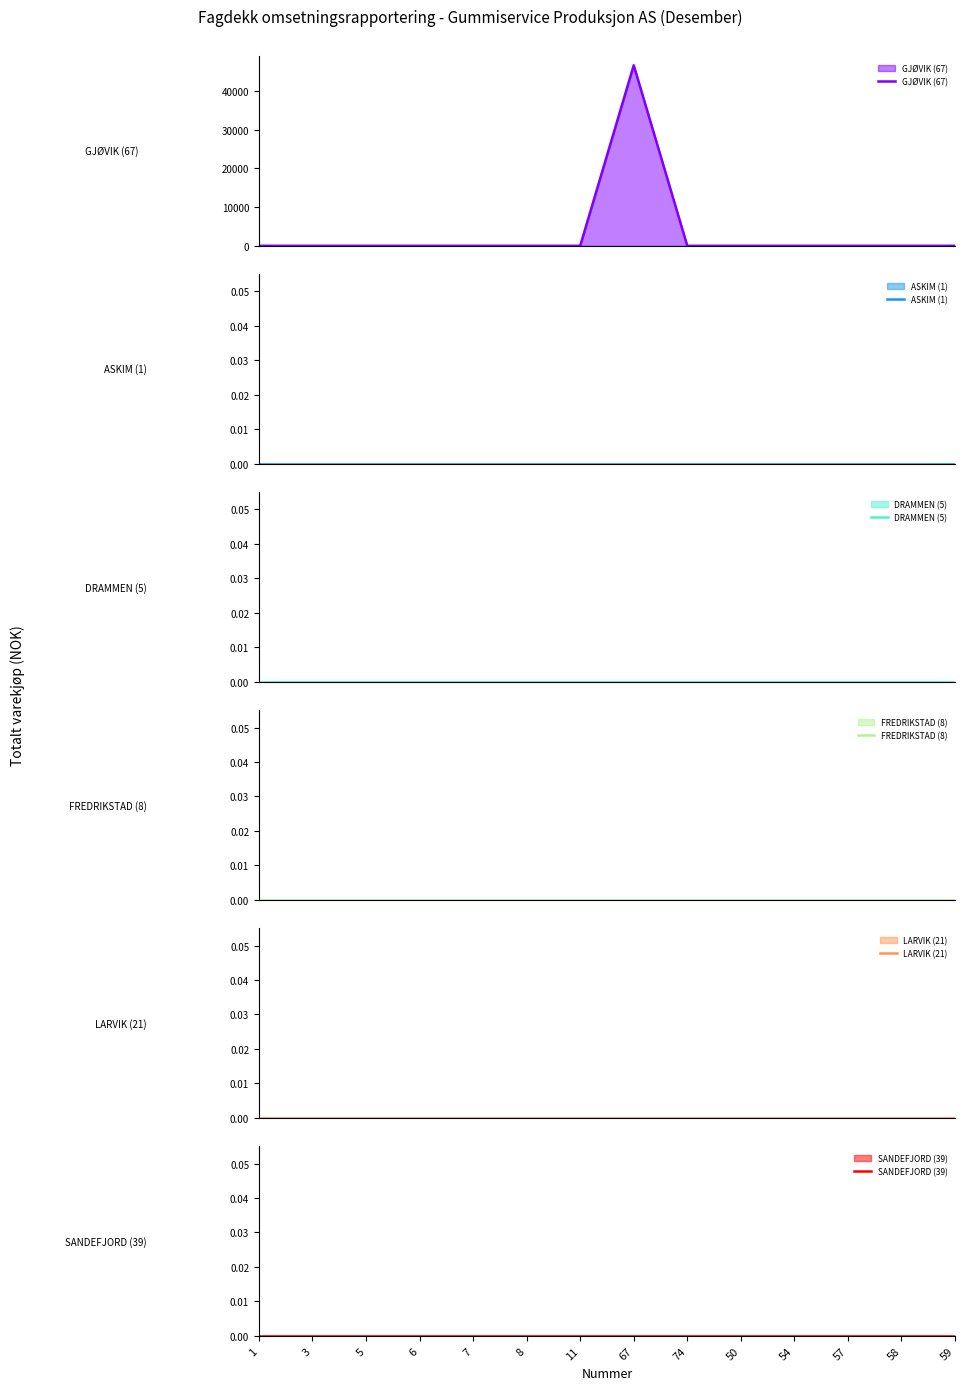

At which category does the chart reach its peak across all series?

67